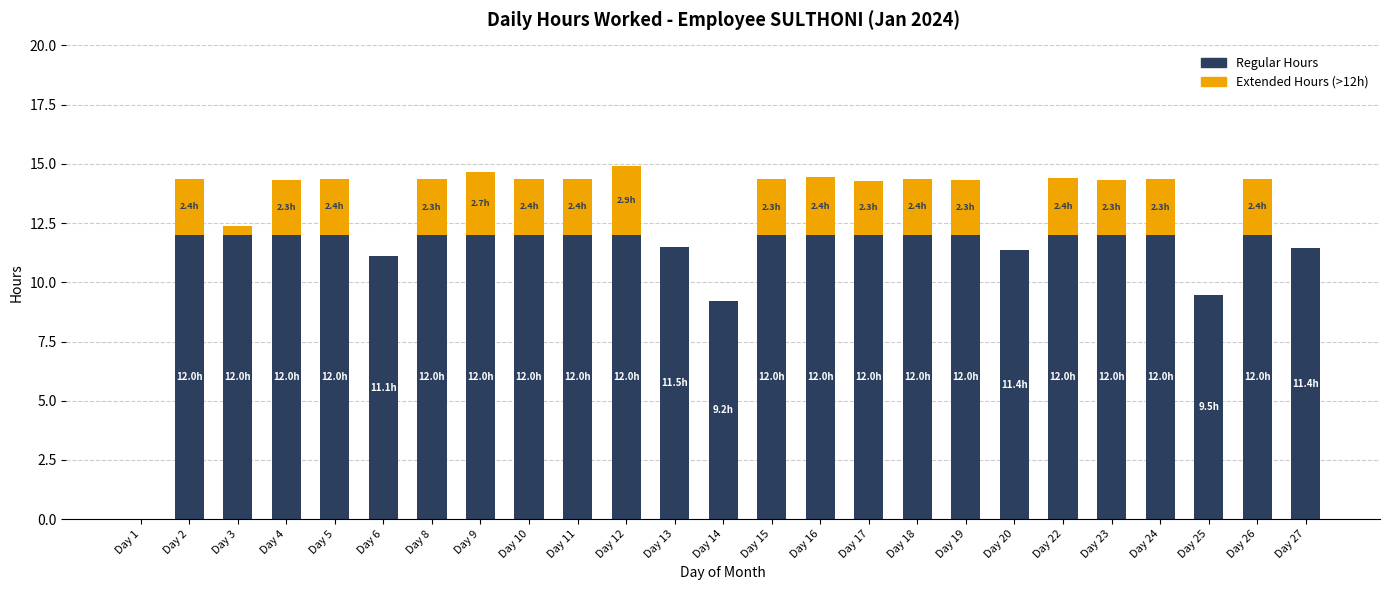

How many series are shown in this chart?

2